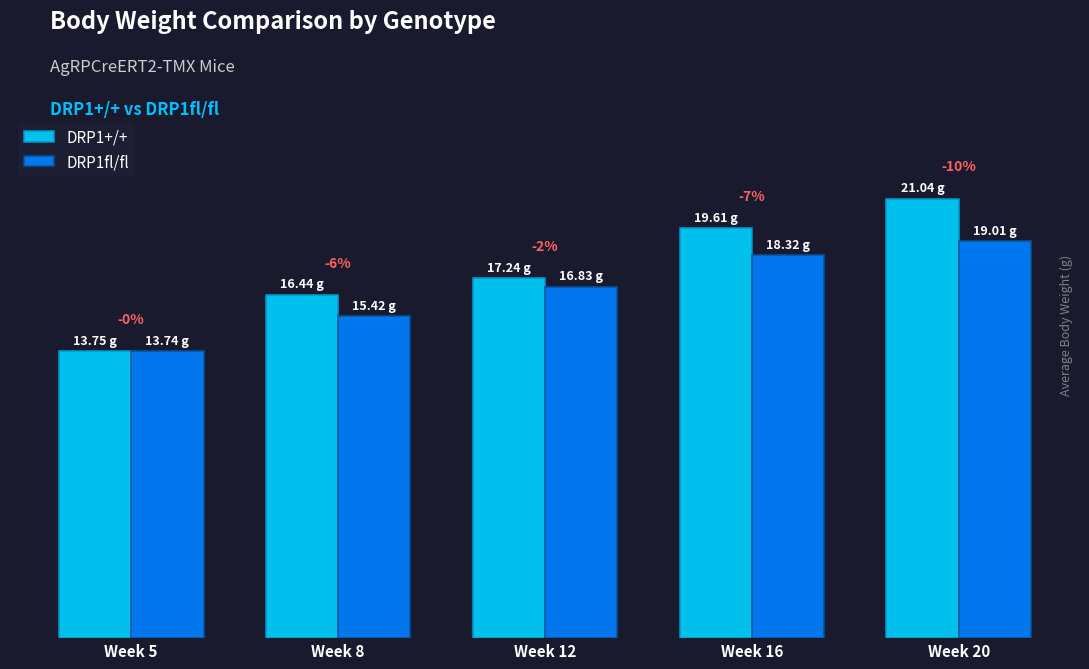

What are all the series names shown in the legend?

DRP1+/+, DRP1fl/fl